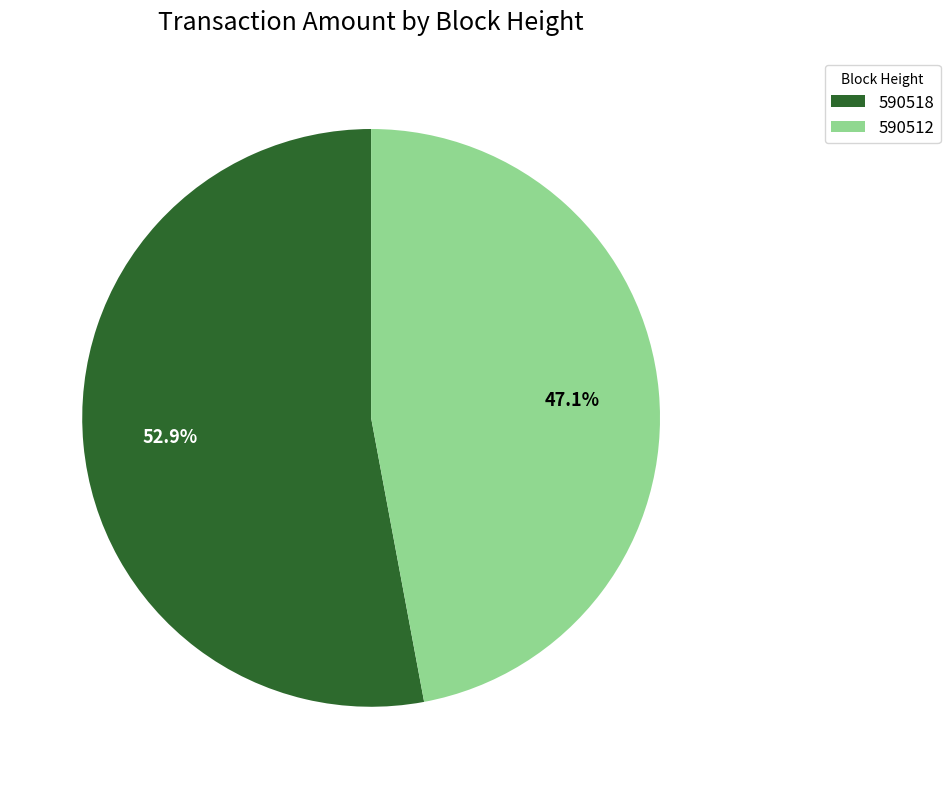

Is there a majority slice in this chart?

Yes